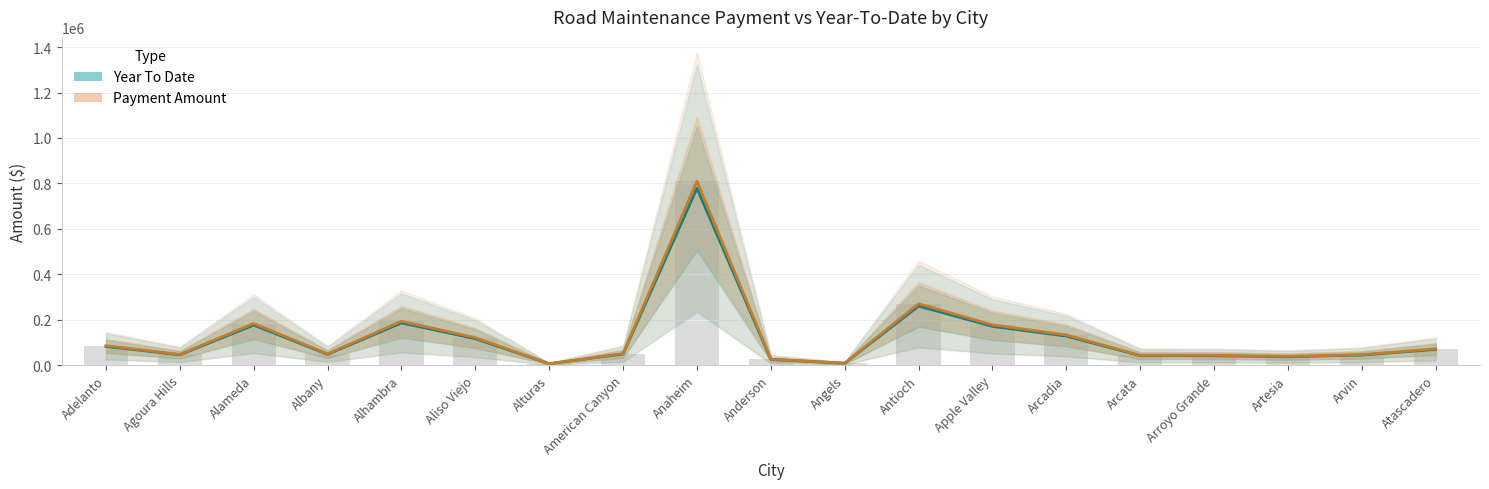

The value of Payment Amount at Arcadia is 132937.6. True or false?

True